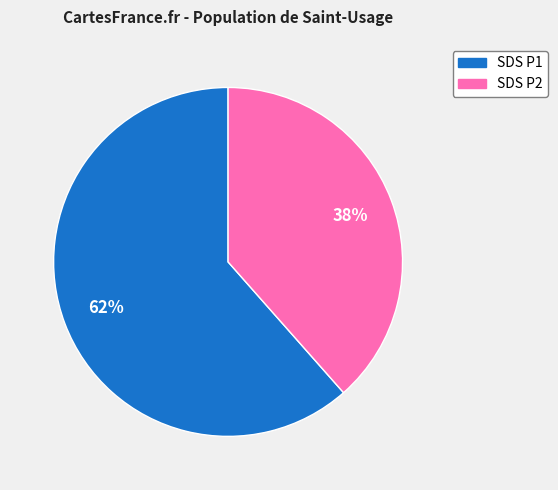

To the nearest percent, what is the average slice percentage?

50%